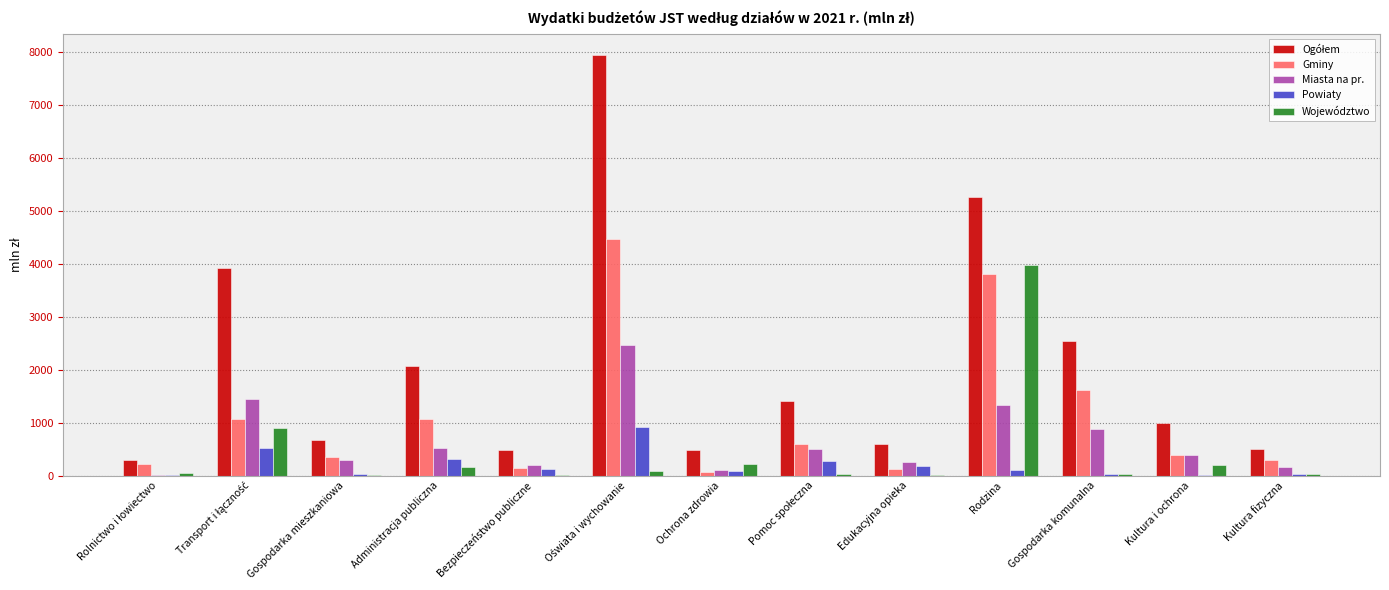

What is the sum of all Województwo values?

5705.7